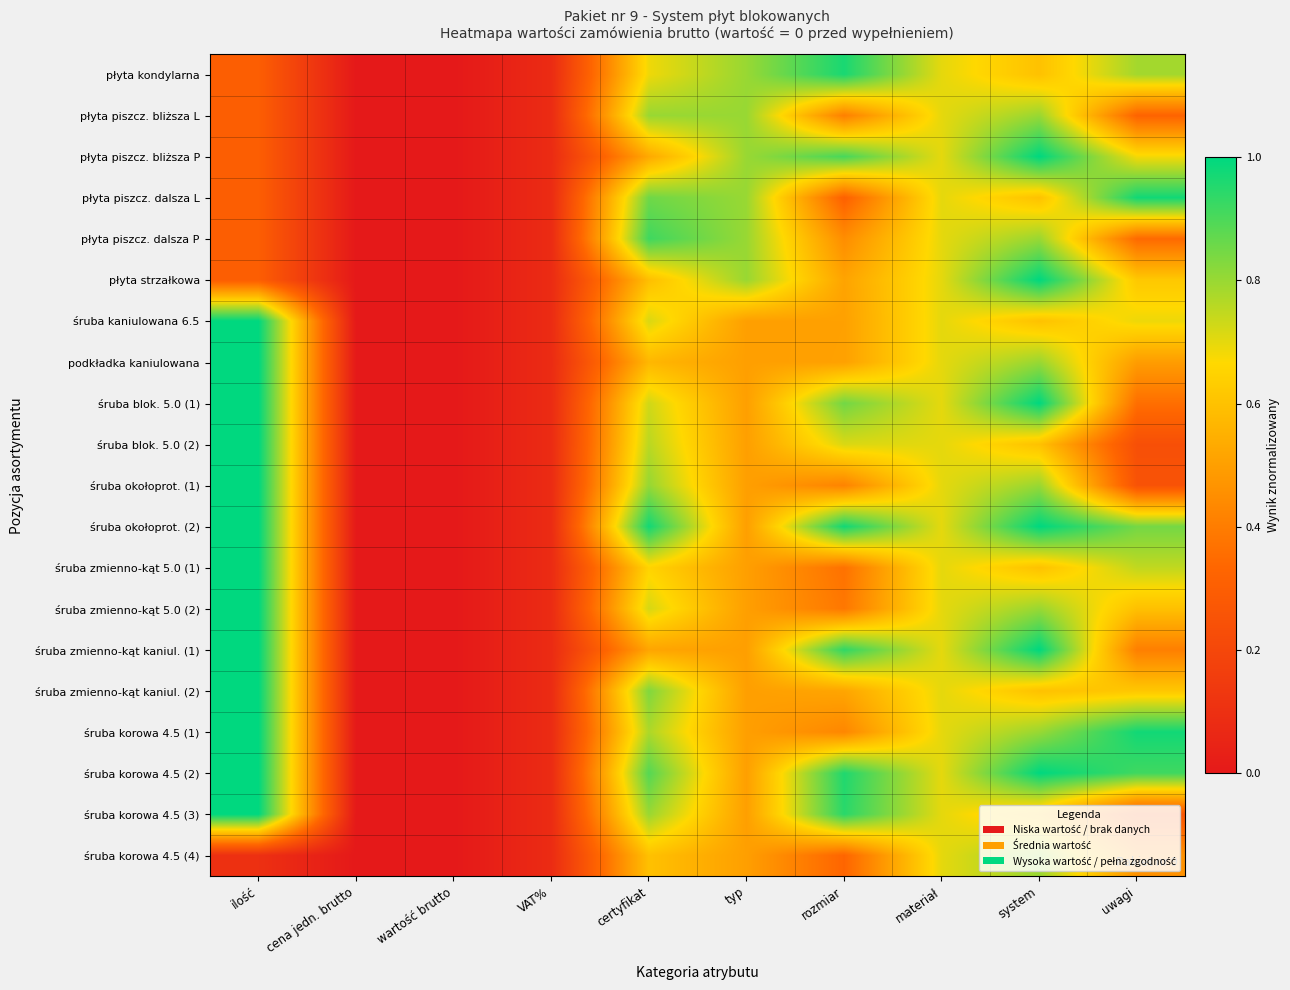

What is the maximum value shown in the chart?

1.0